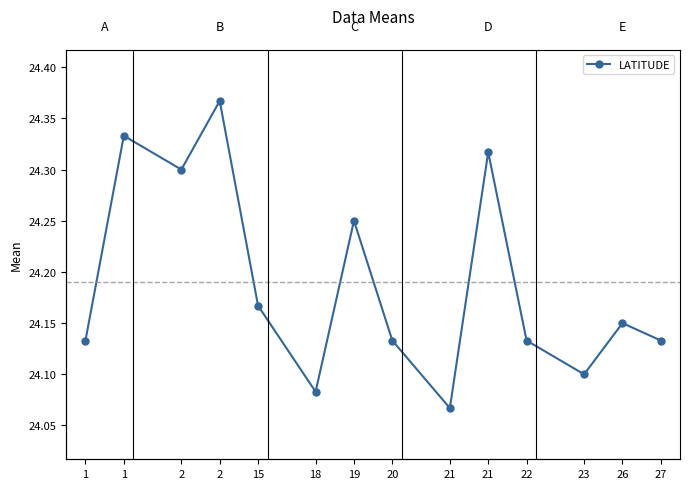

How many interior local peaks (higher than both neighbors) does the data have?

5